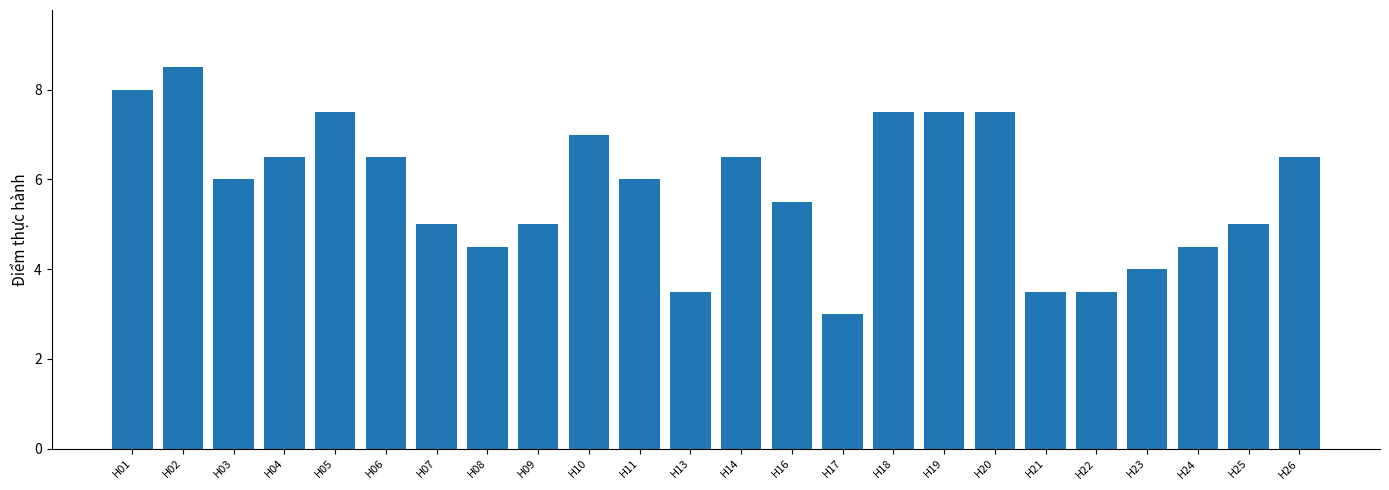

What is the value of the 3rd bar from the left?

6.0